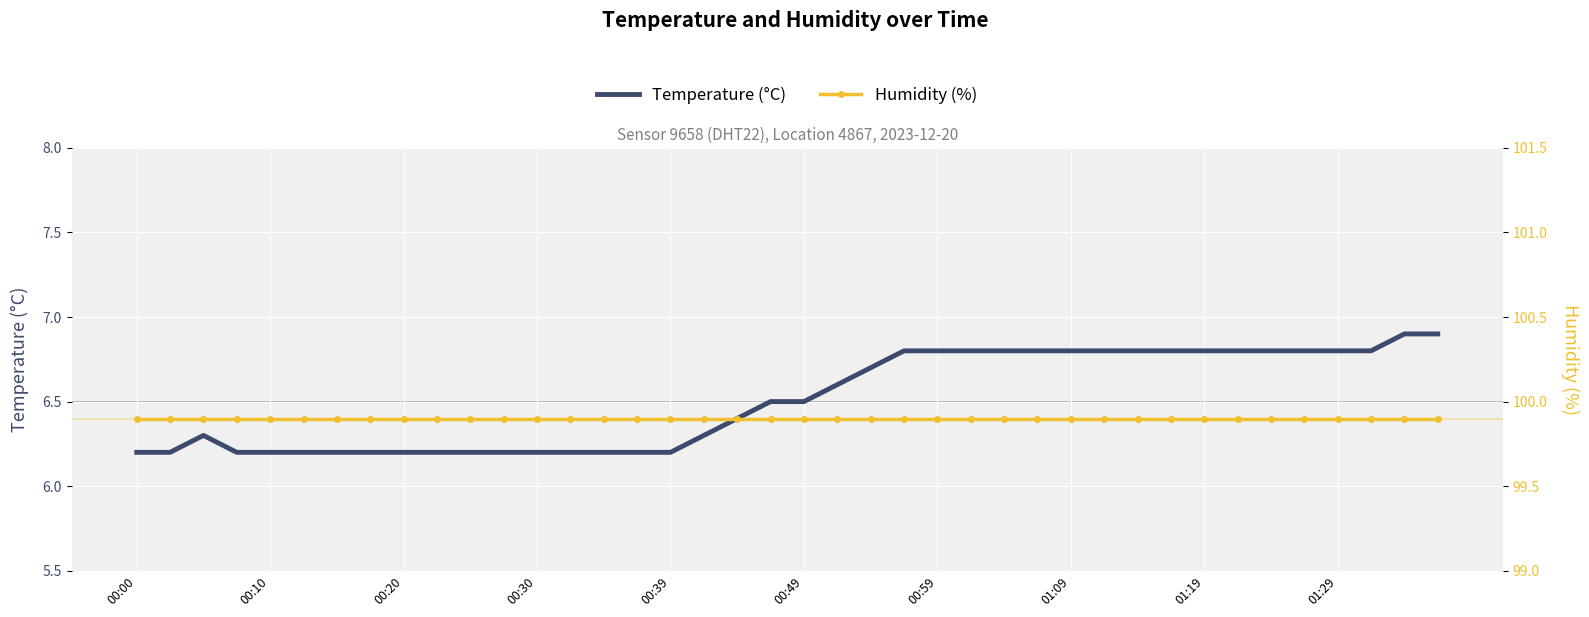

True or false: Temperature (°C) has a value of 10.6 at 00:30.

False